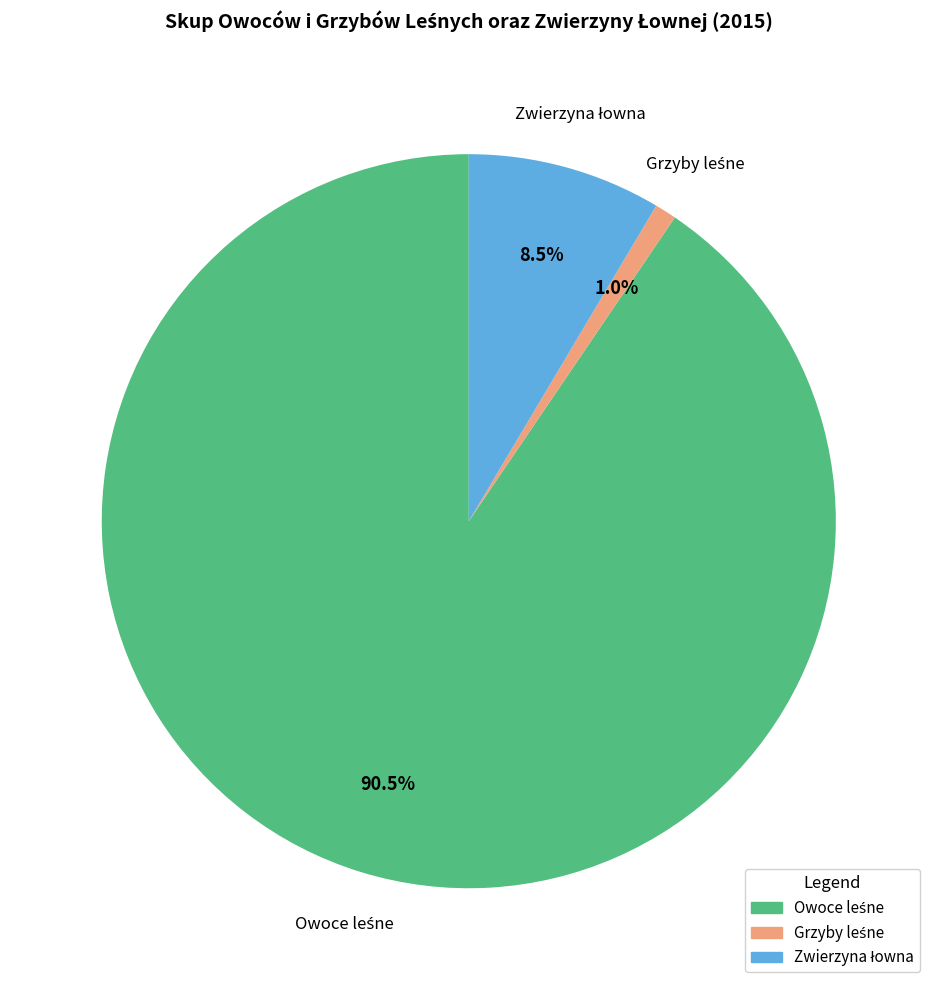

To the nearest percent, what is the difference between the largest and smallest slice percentages?

90%